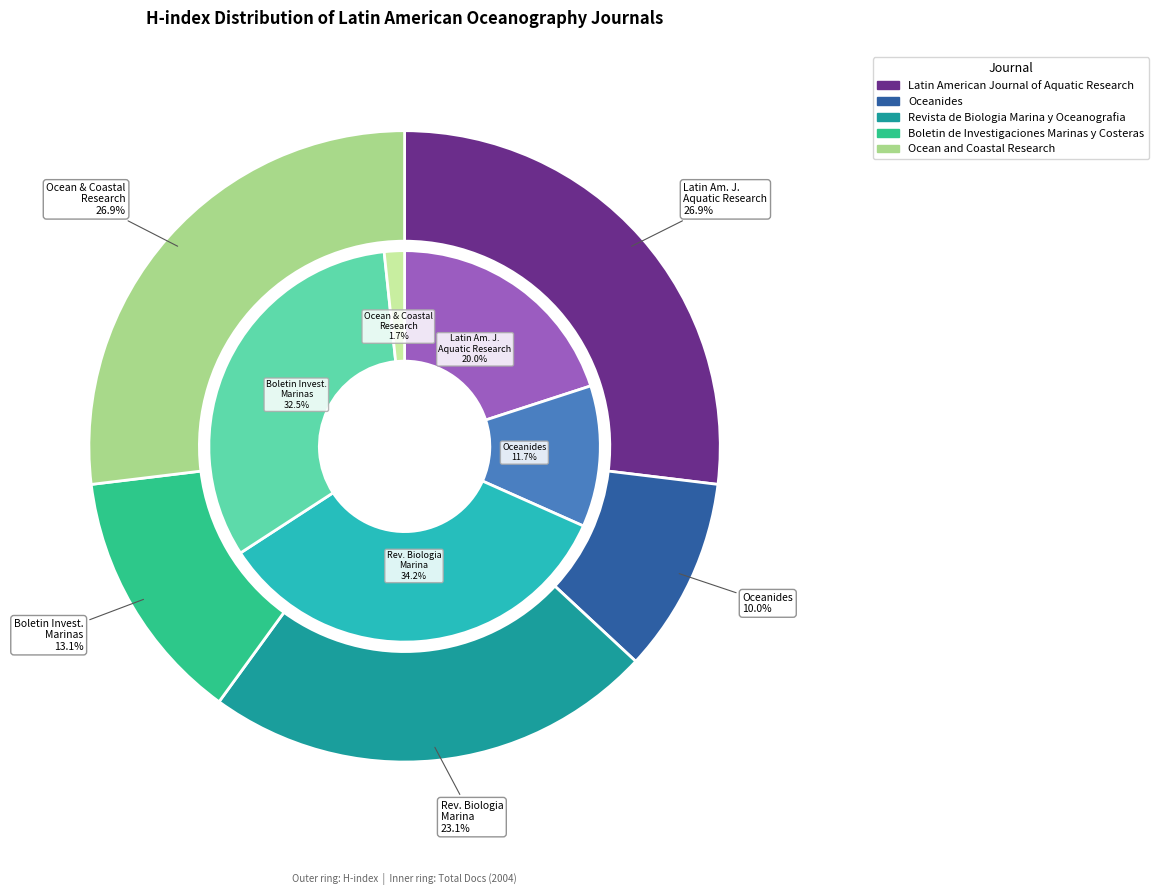

To the nearest percent, what portion does Latin American Journal of Aquatic Research represent?

27%